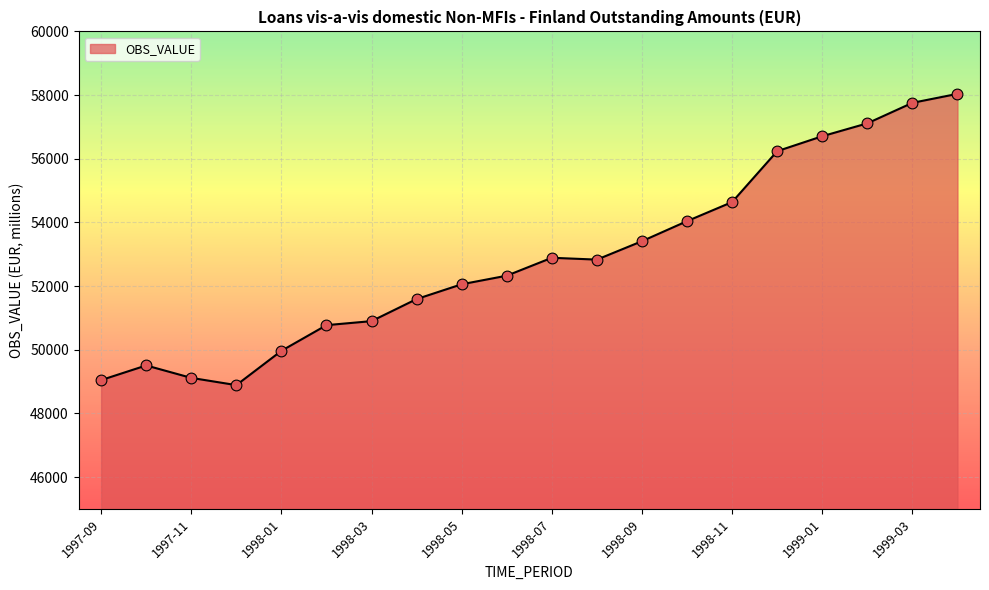

What is the difference between the maximum and minimum values?

9149.5